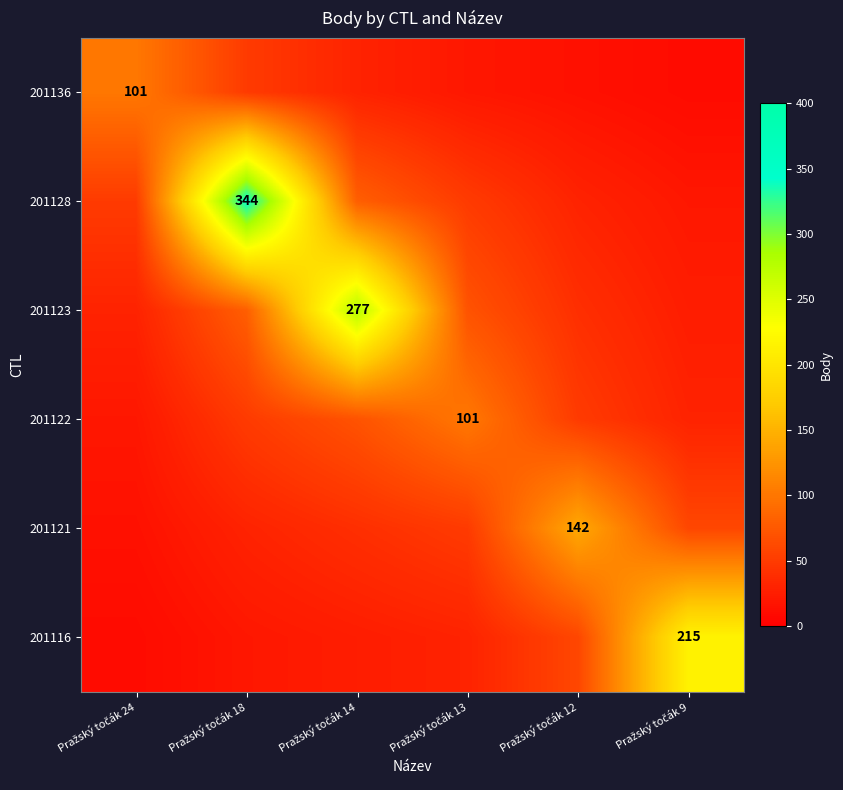

At which category is the sum across all series the highest?

Pražský točák 18